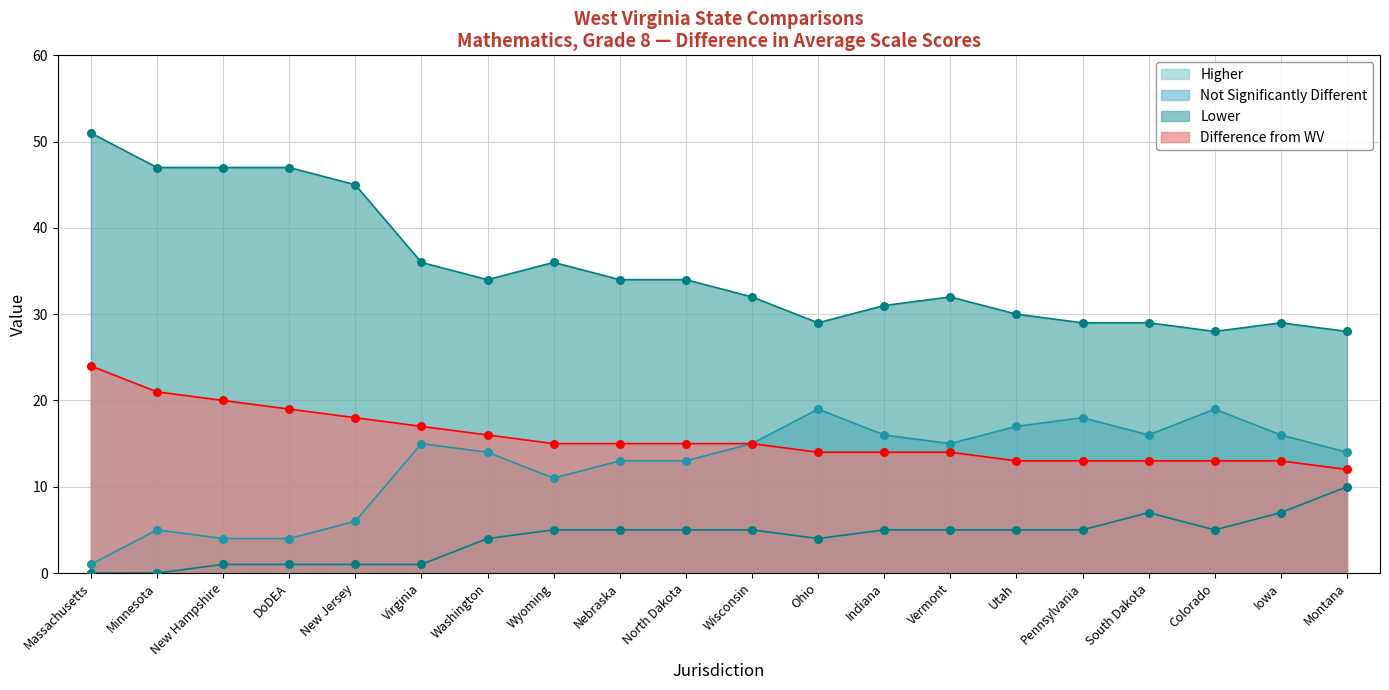

Is the value of Higher at Wyoming greater than the value of Difference from WV at Virginia?

No